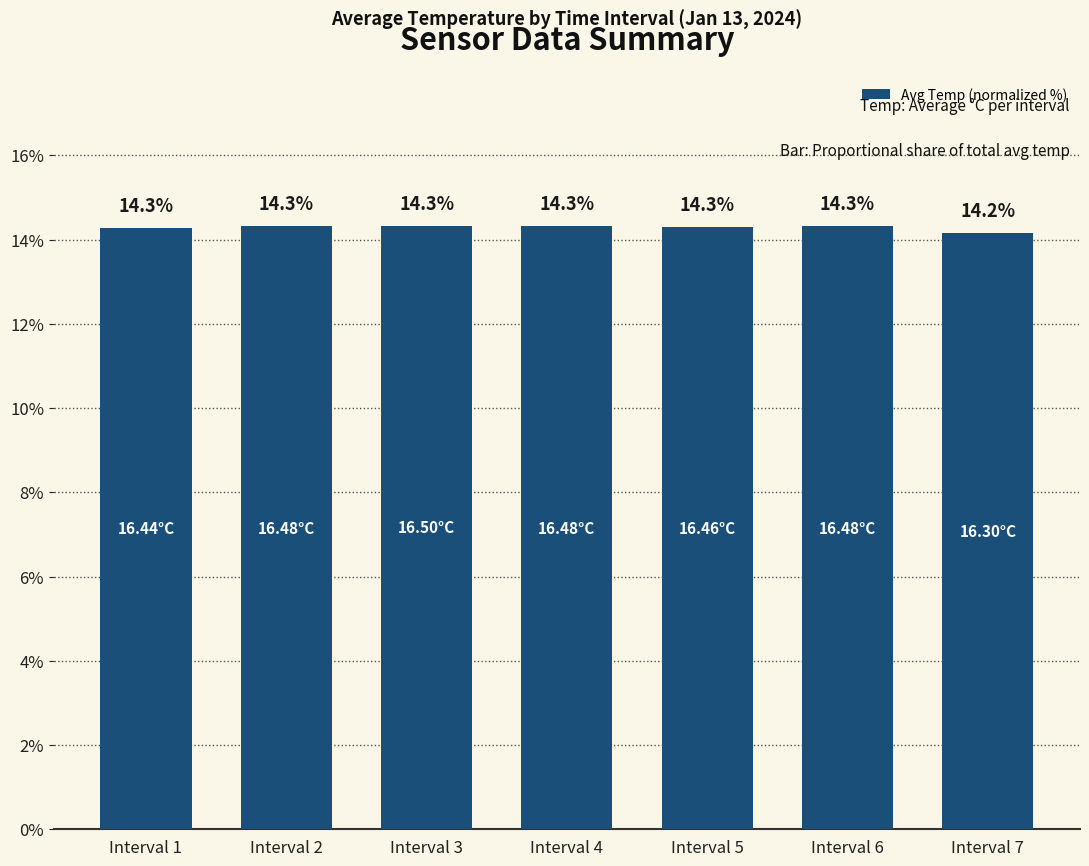

Reading left to right, list all the values displayed in this chart.

14.3	14.3	14.3	14.3	14.3	14.3	14.2